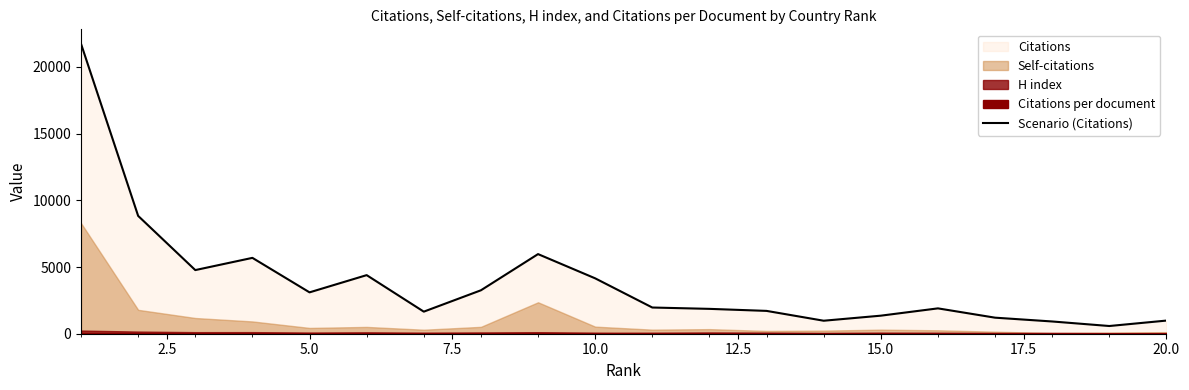

What is the lowest value of the Scenario (Citations) series?

578